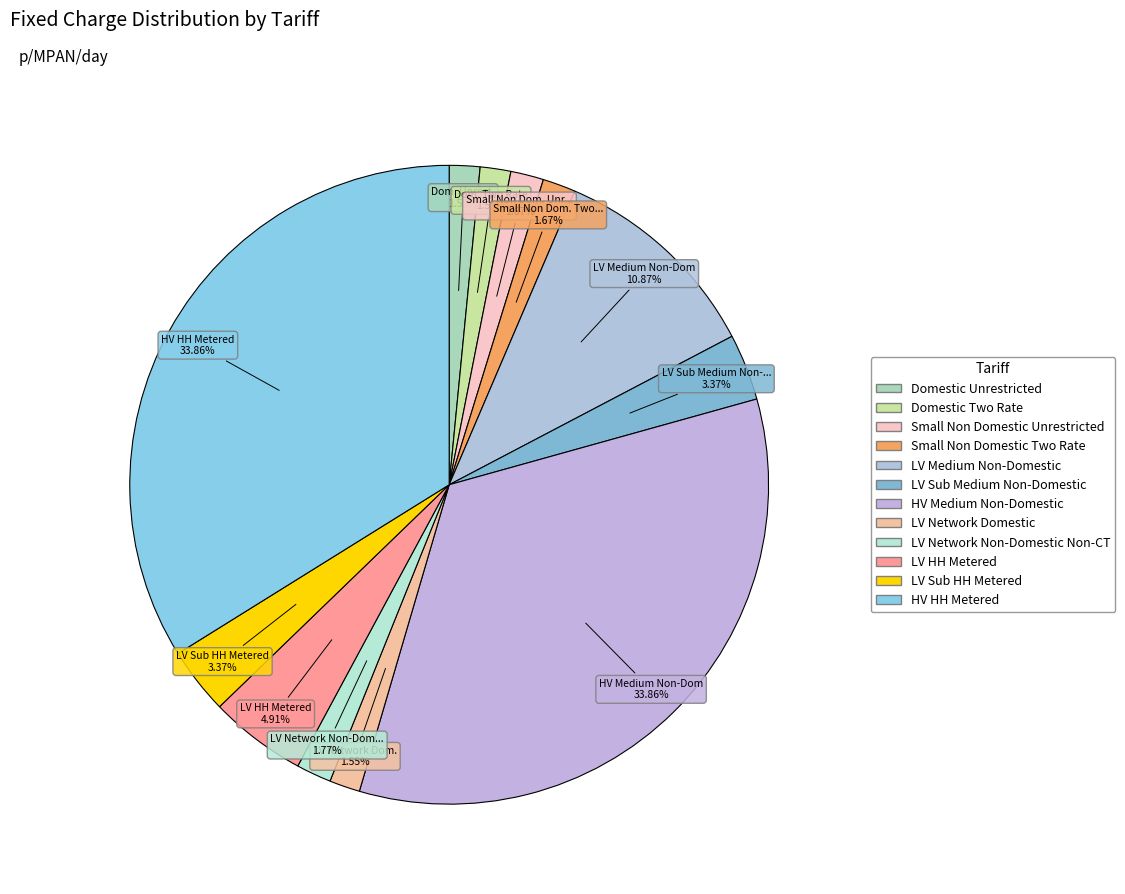

Does any single category account for the majority?

No